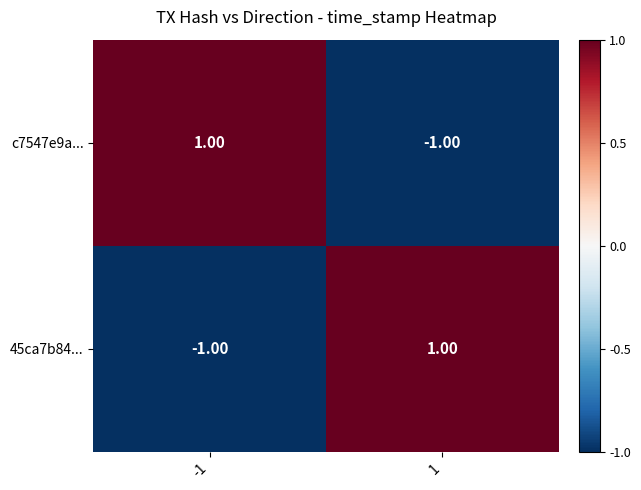

Rank the series at -1 from lowest to highest value.

45ca7b84..., c7547e9a...